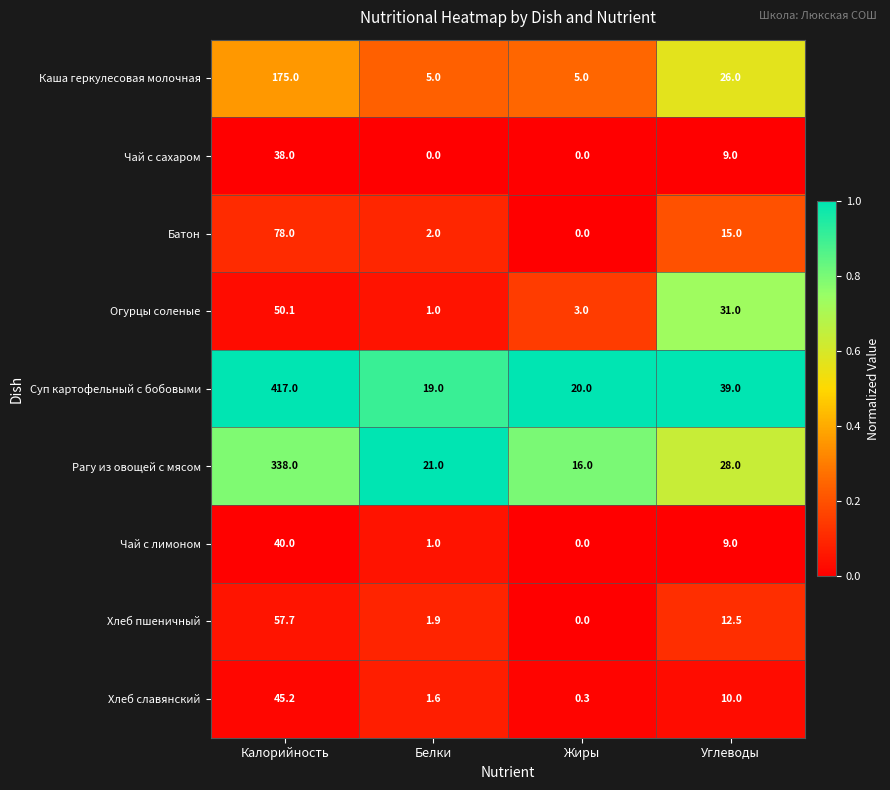

True or false: Хлеб славянский has a value of 10.0 at Углеводы.

True